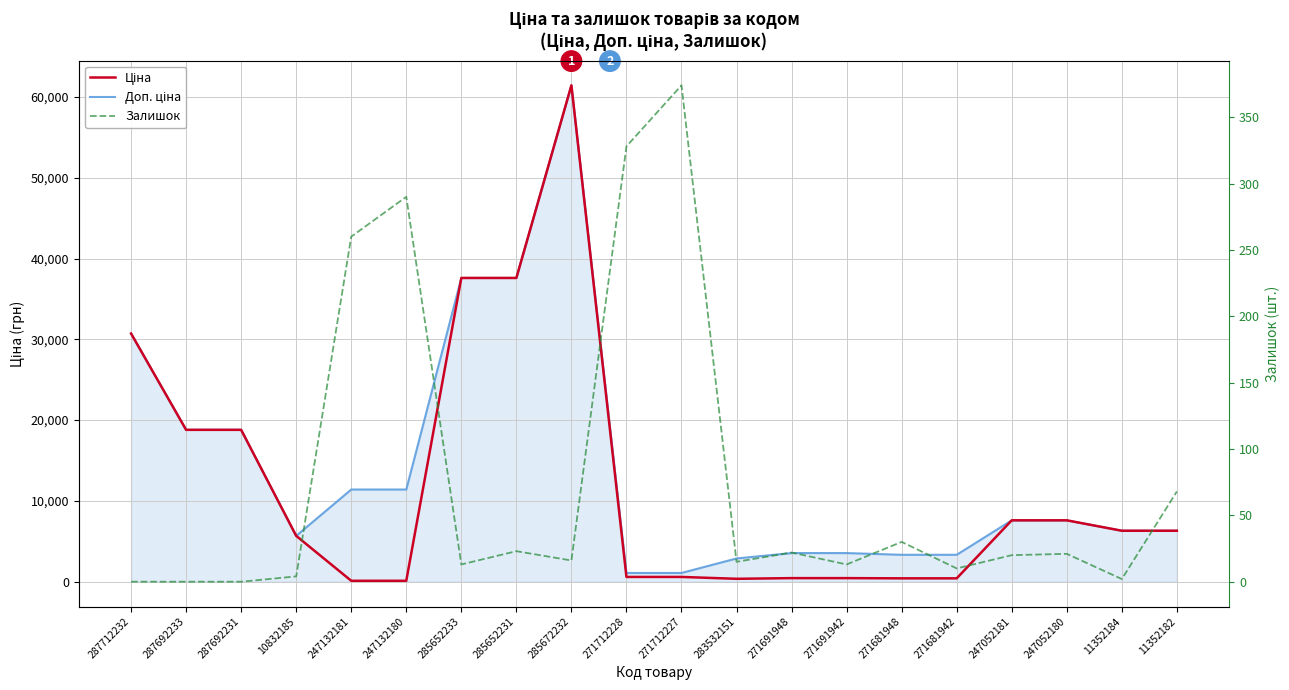

How many values in the Ціна series are below 6308?

10